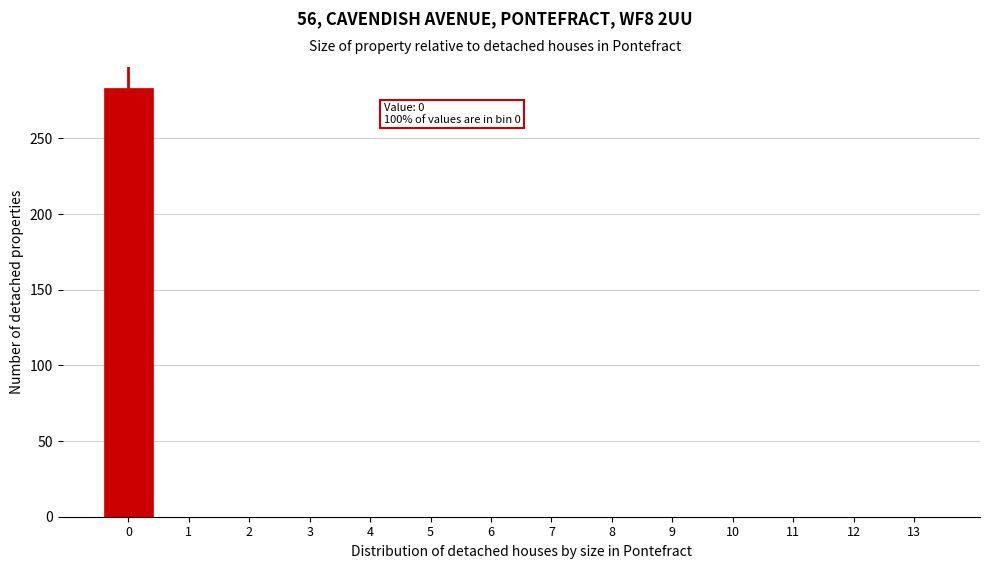

Reading right to left, transcribe all the data shown in this chart.

13=0	12=0	11=0	10=0	9=0	8=0	7=0	6=0	5=0	4=0	3=0	2=0	1=0	0=283